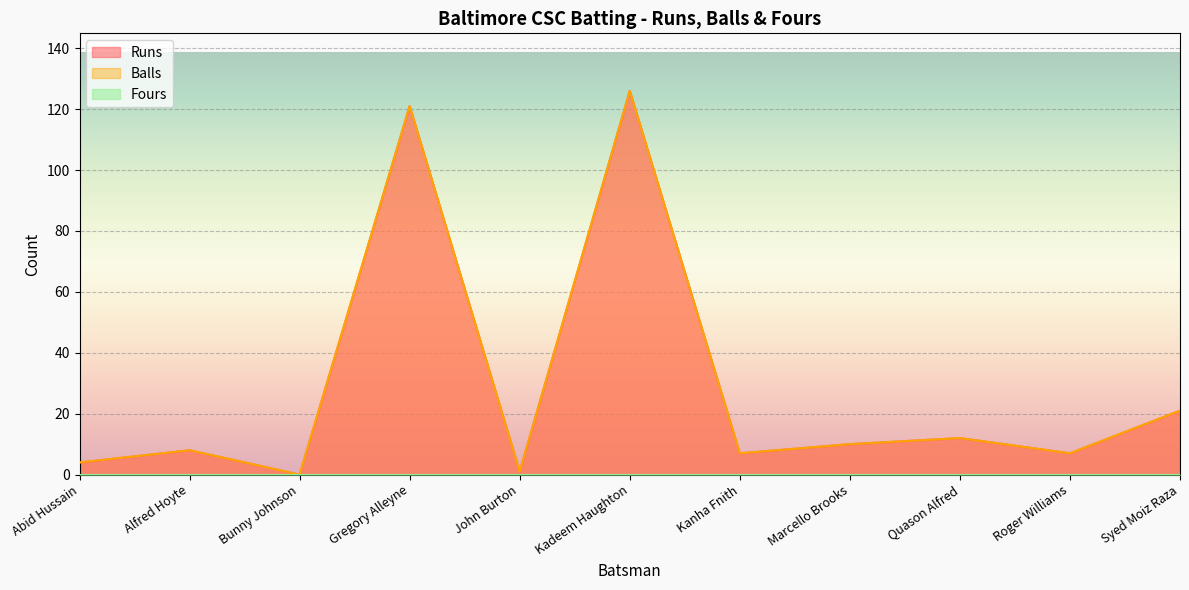

What is the label of the 5th point from the right?

Kanha Fnith